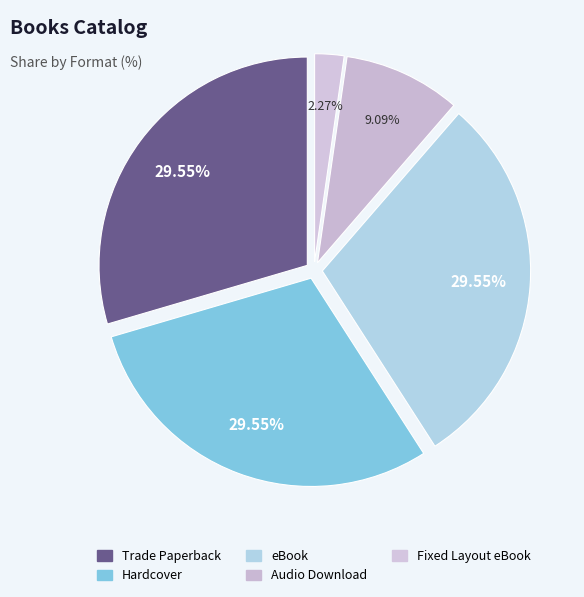

What percentage is the Audio Download slice, to the nearest percent?

9%